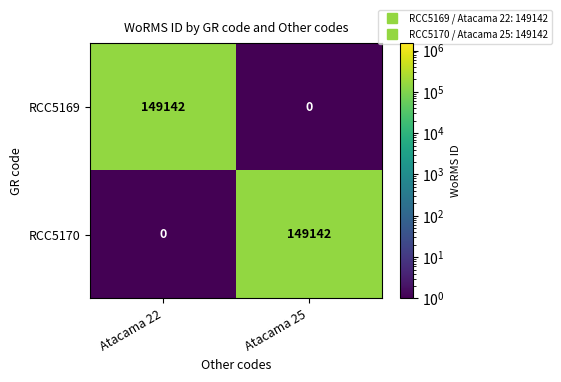

Count the number of data series in this chart.

2